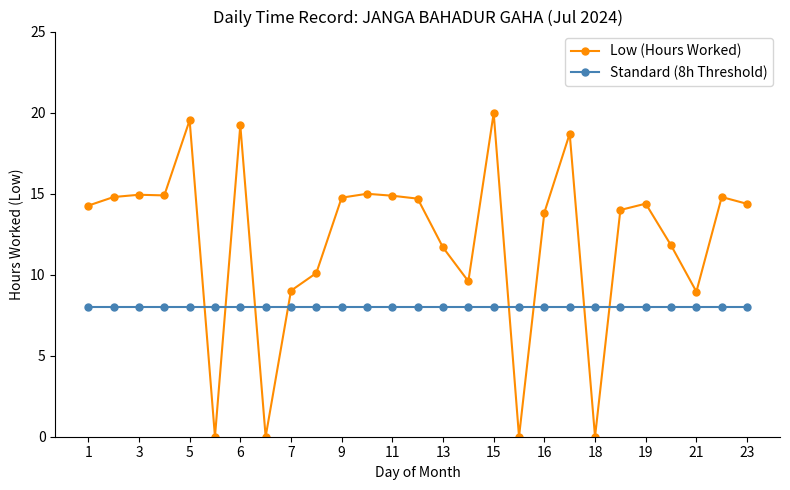

What is the average value of the Low (Hours Worked) series?

12.2